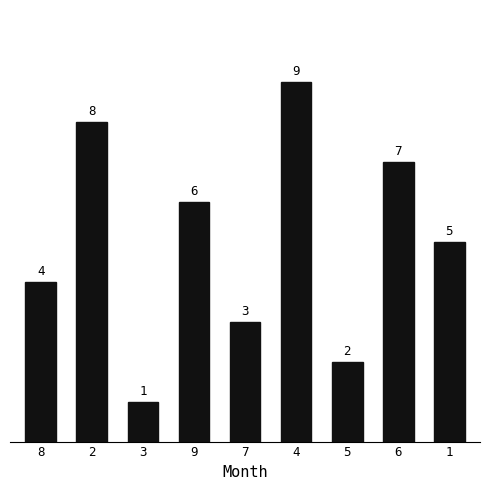

Which has a higher value, 1 or 6?

6